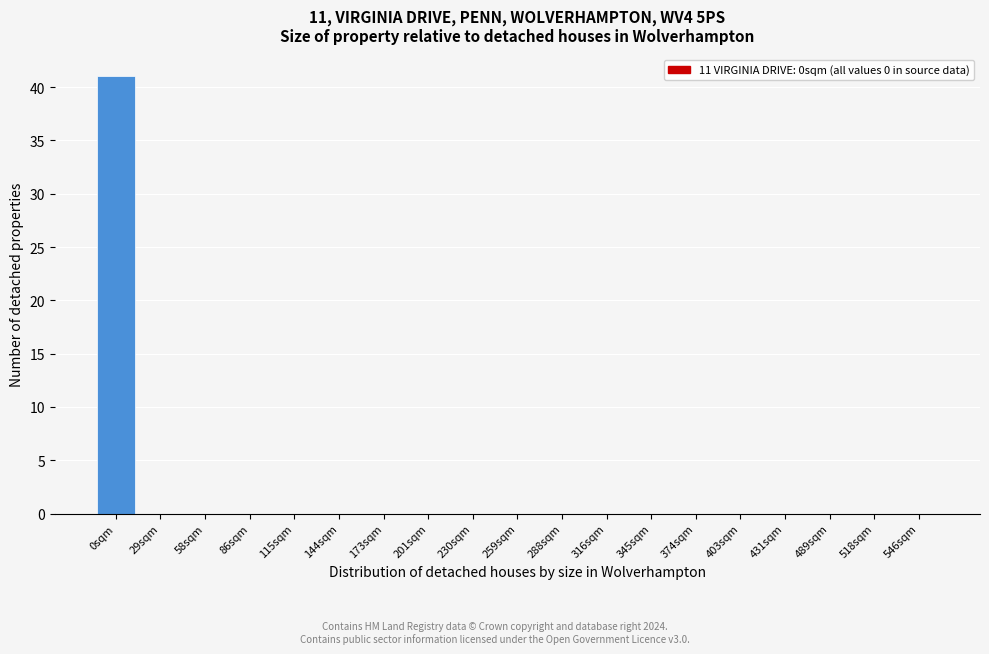

Reading left to right, list all the values displayed in this chart.

0sqm=41	29sqm=0	58sqm=0	86sqm=0	115sqm=0	144sqm=0	173sqm=0	201sqm=0	230sqm=0	259sqm=0	288sqm=0	316sqm=0	345sqm=0	374sqm=0	403sqm=0	431sqm=0	489sqm=0	518sqm=0	546sqm=0